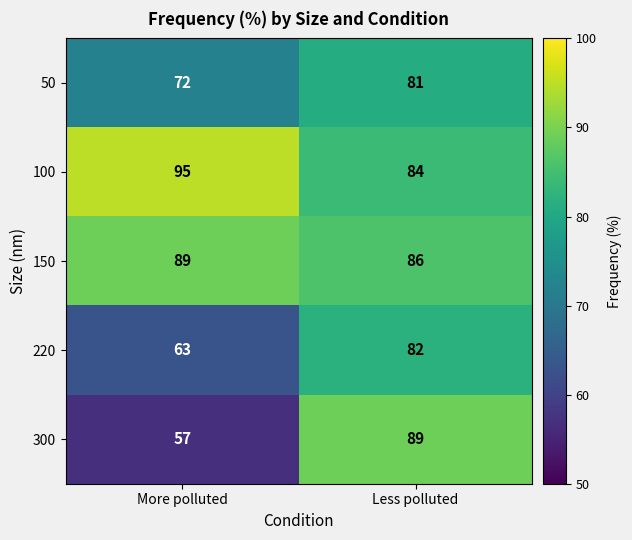

Reading left to right, list all the values displayed in this chart.

50: 72	81
100: 95	84
150: 89	86
220: 63	82
300: 57	89